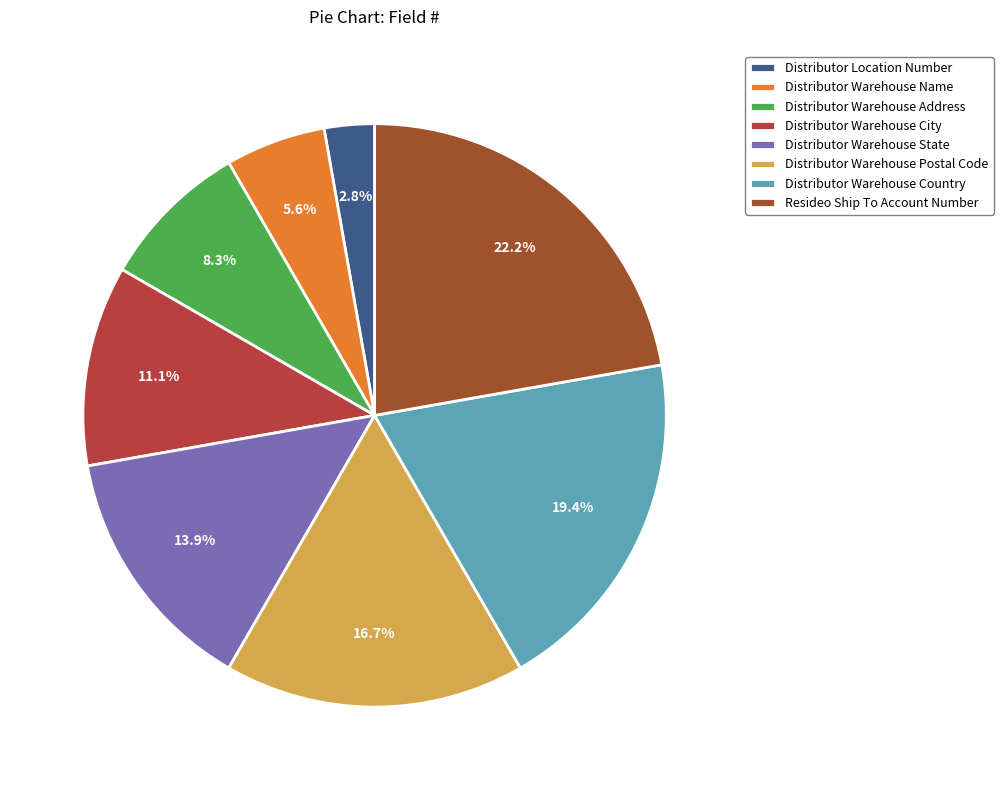

Which slice is the smallest?

Distributor Location Number